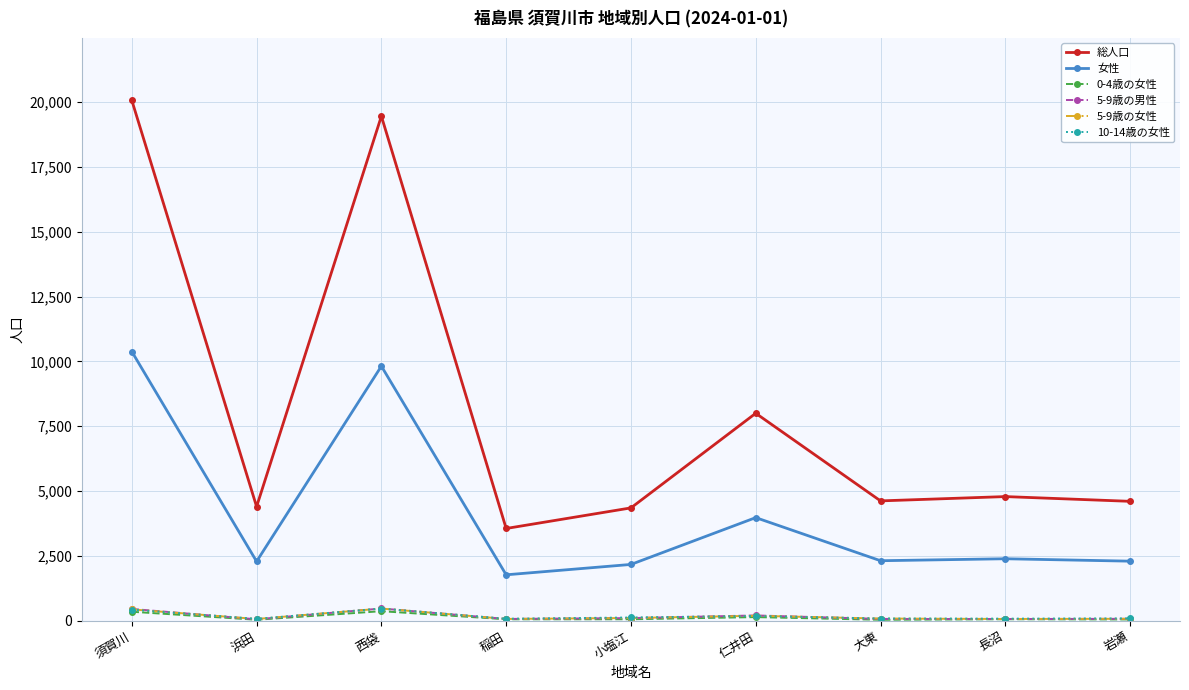

Count the number of categories in the chart.

9